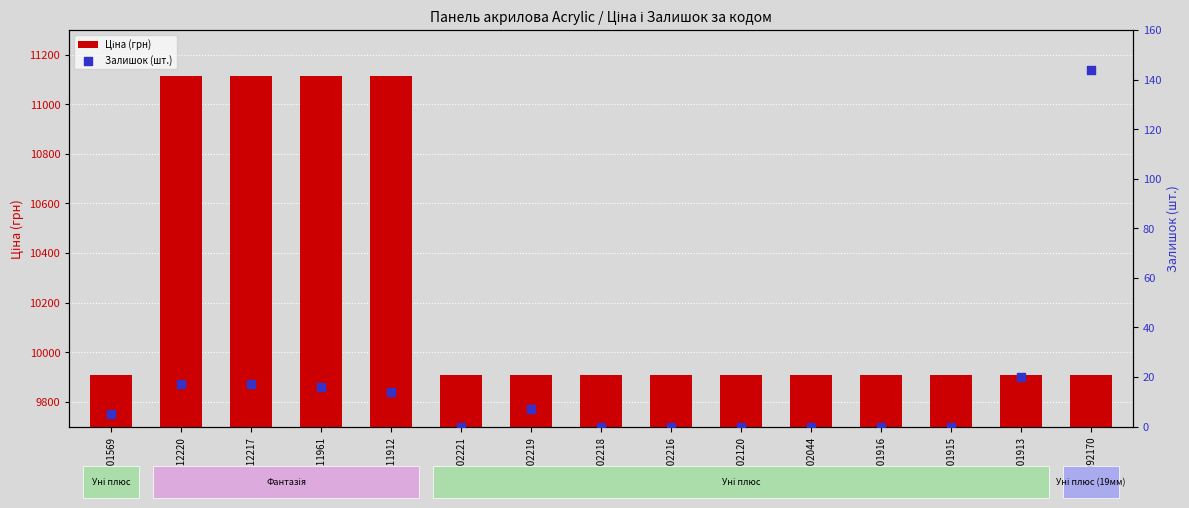

Which series has the widest spread of Y values?

Ціна (грн)